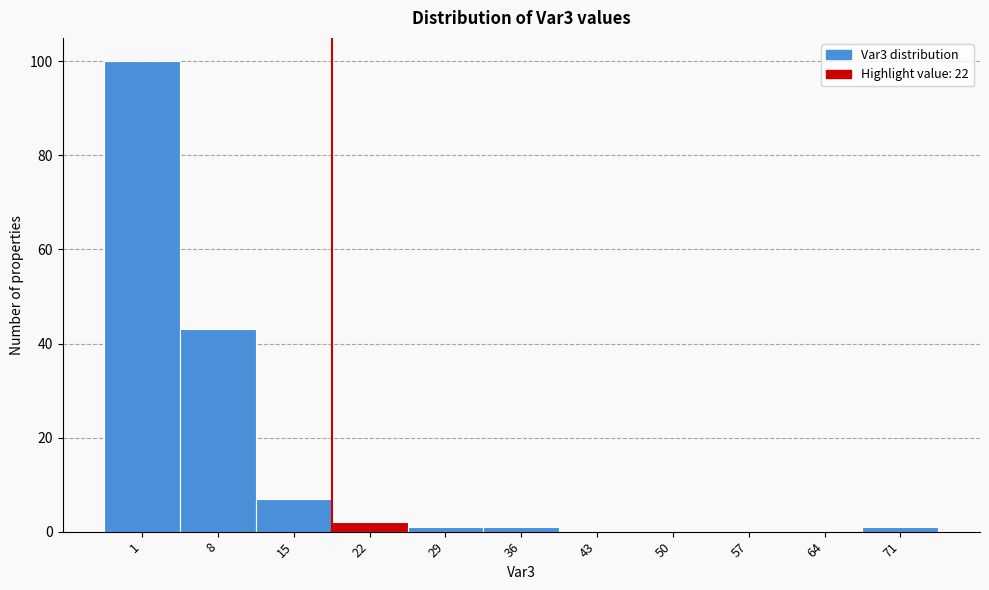

Reading right to left, what are all the values shown in this chart?

71=1	64=0	57=0	50=0	43=0	36=1	29=1	22=2	15=7	8=43	1=100